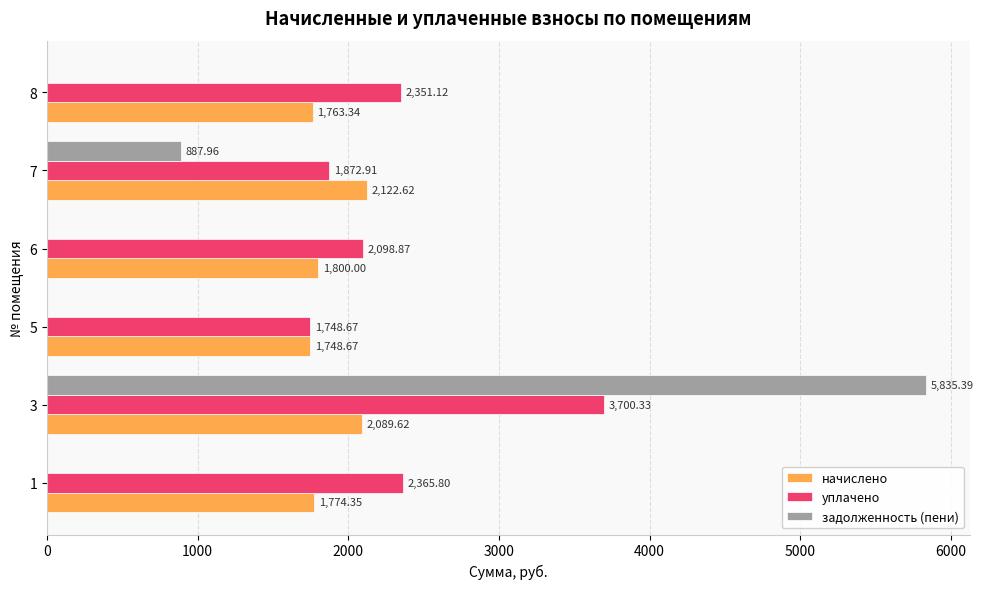

Which series changed the most between 5 and 6?

уплачено